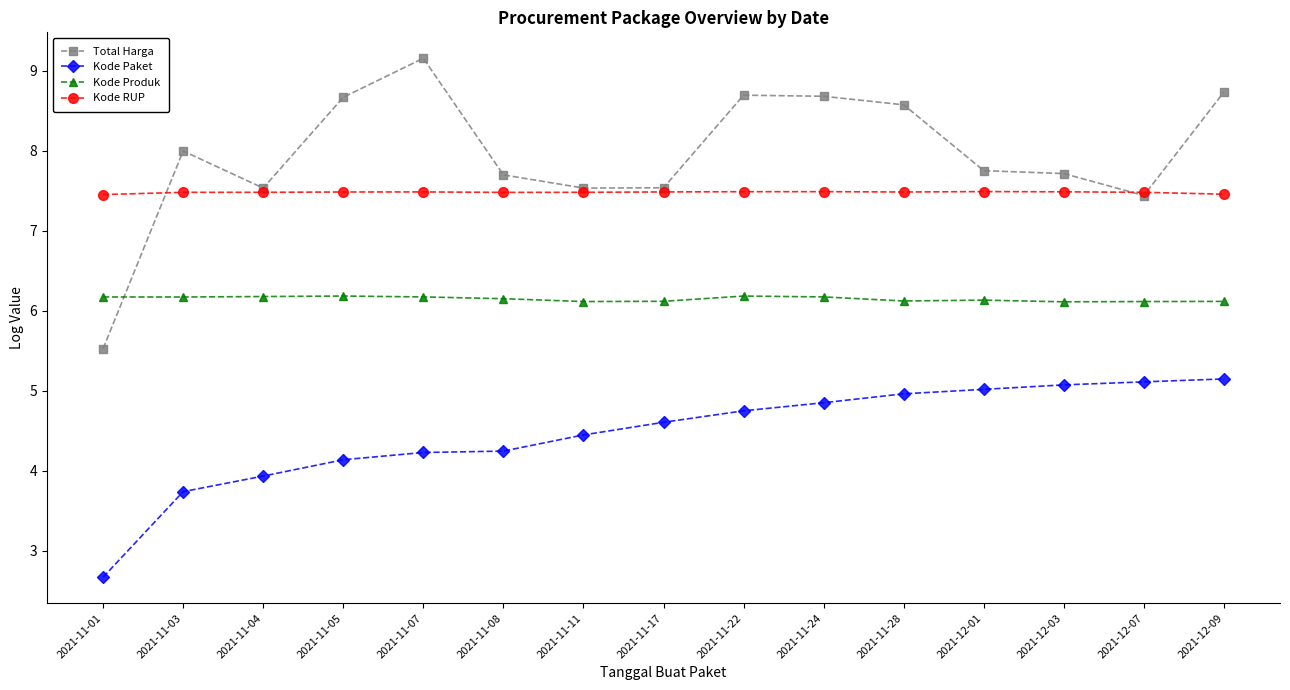

What position from the right is 2021-12-09?

1